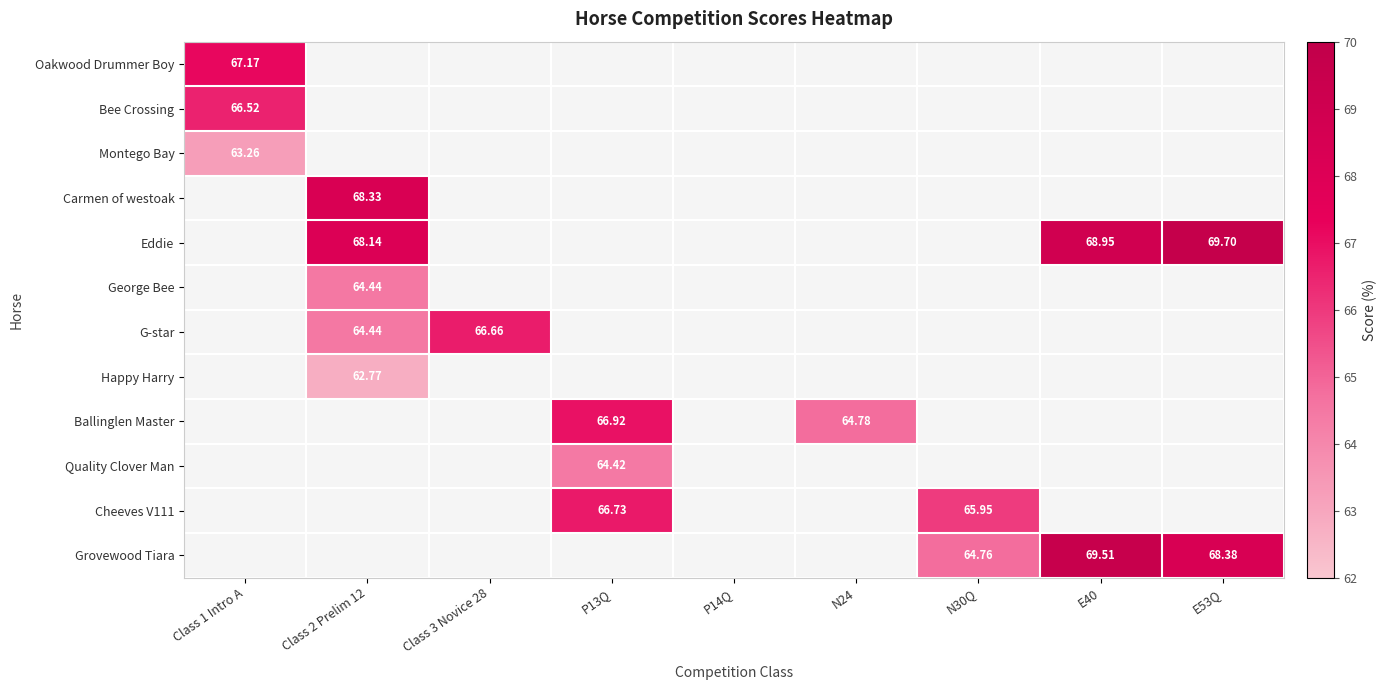

The Ballinglen Master series shows 0.0 at Class 2 Prelim 12. True or false?

True